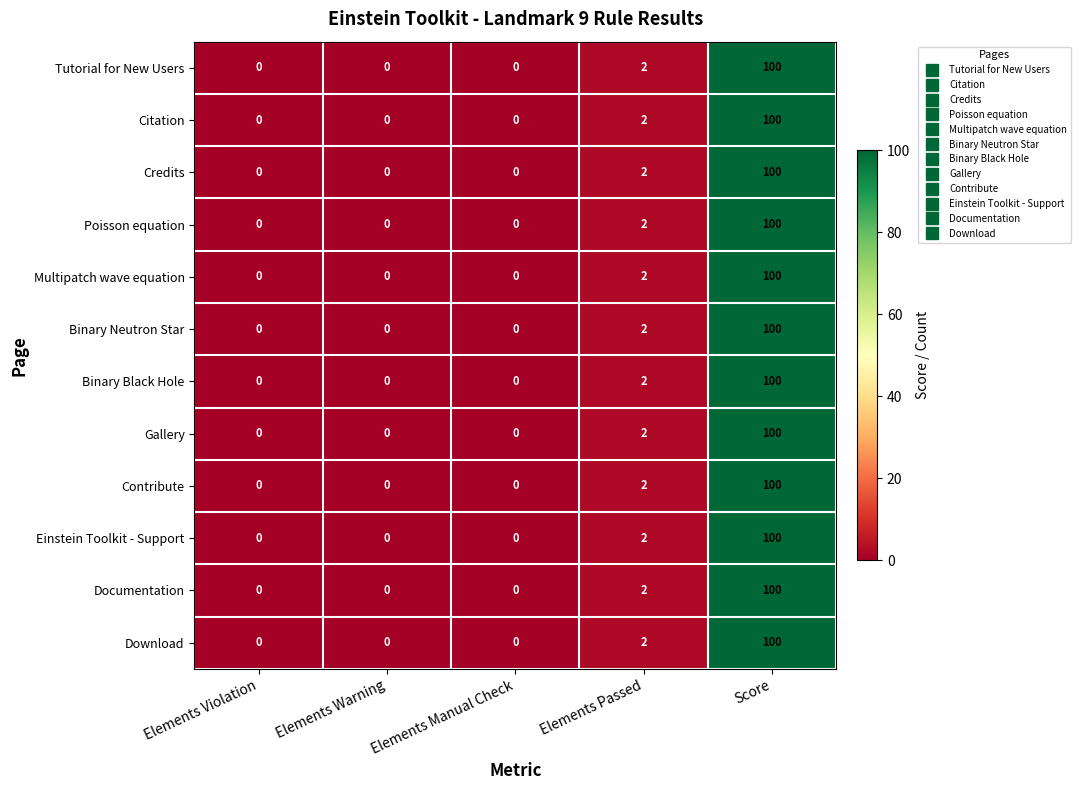

Count the number of data series in this chart.

12